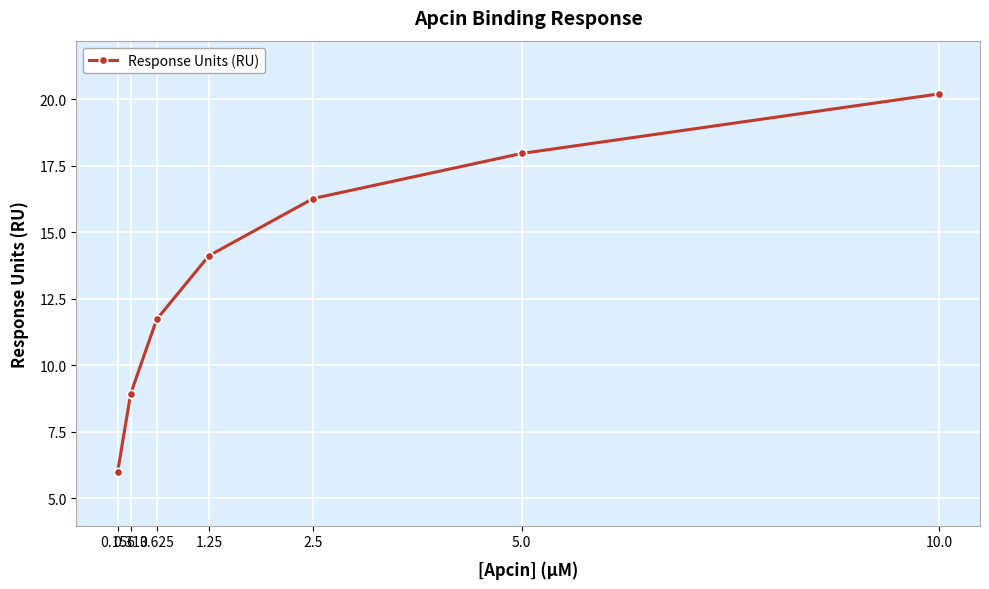

How many lines are shown in the chart?

1